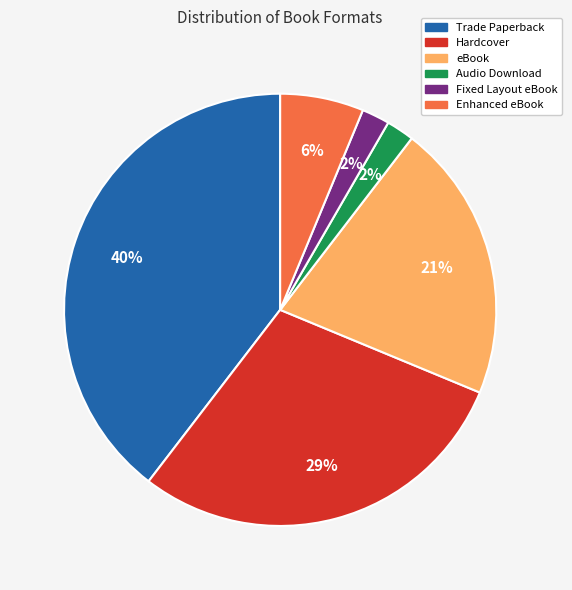

What is the largest slice in the pie chart?

Trade Paperback